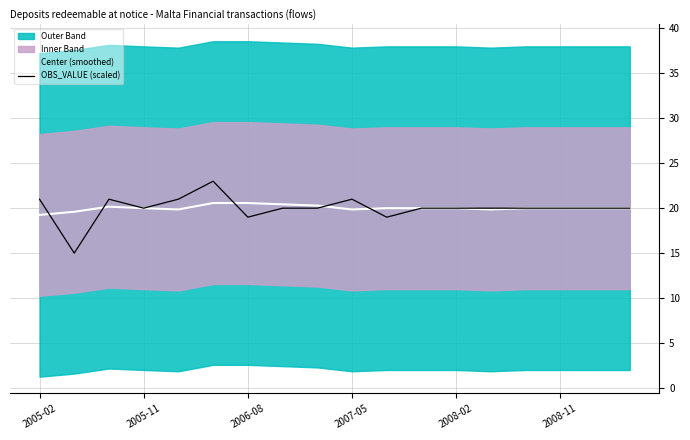

What is the highest value of the Center (smoothed) series?

20.6